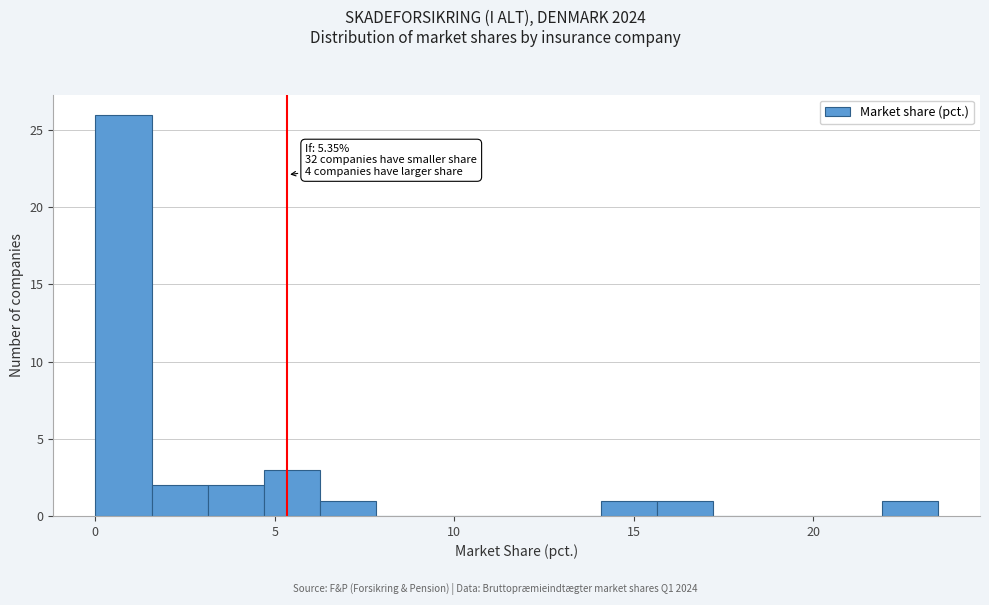

Around what value on the x-axis is the tallest bar? Give the approximate position of its centre, as read against the axis.

1.0